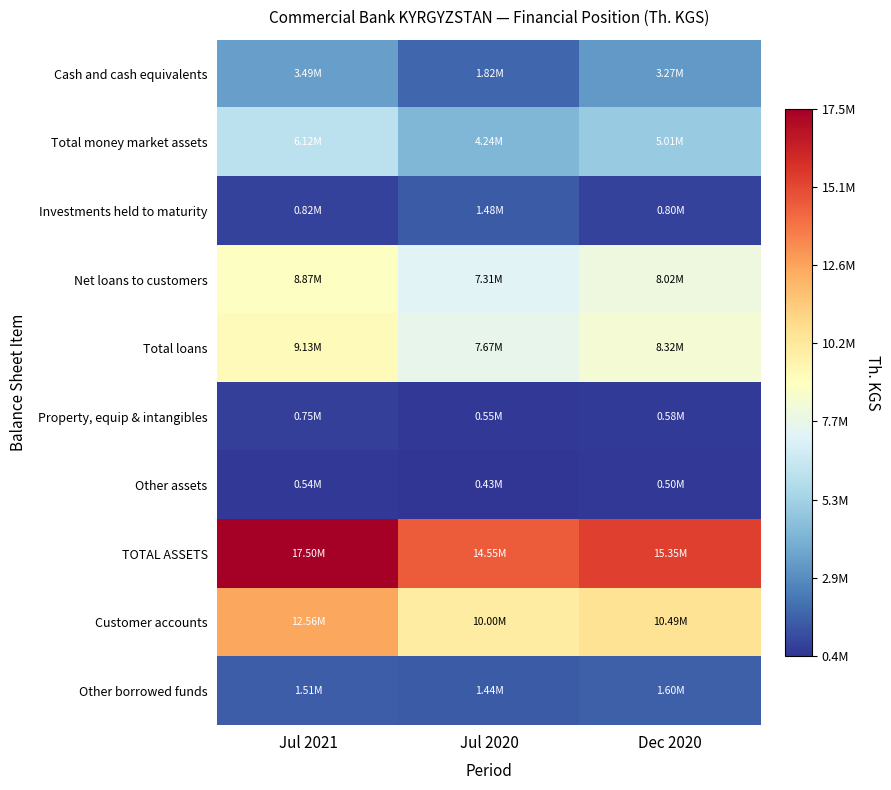

Which series has the largest total across all categories?

TOTAL ASSETS